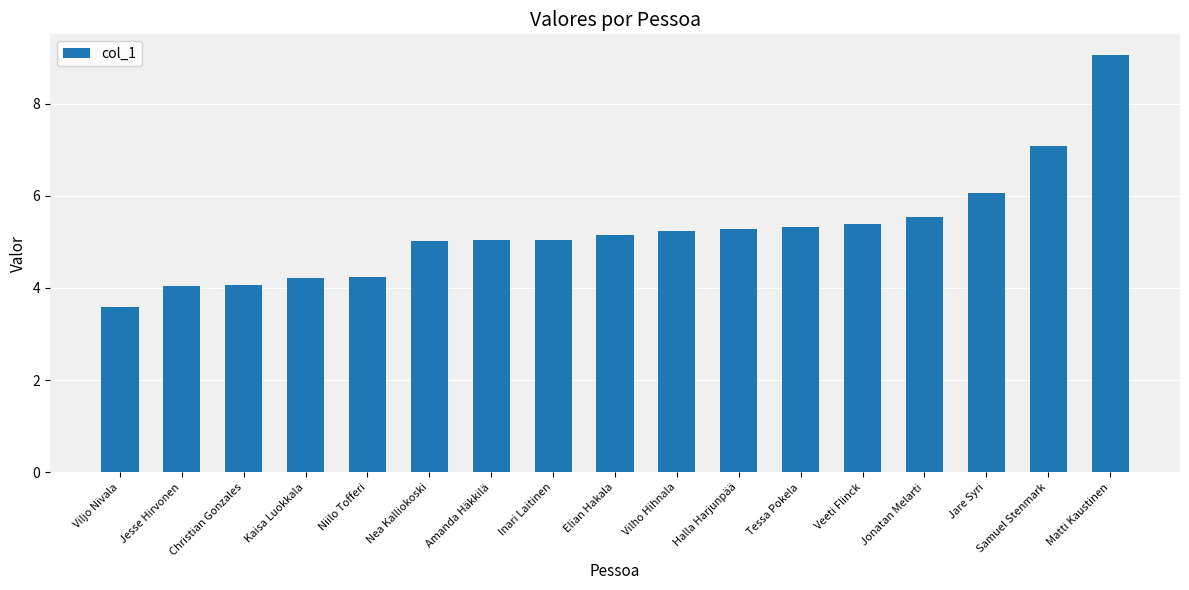

The value at Veeti Flinck is 9.7. True or false?

False